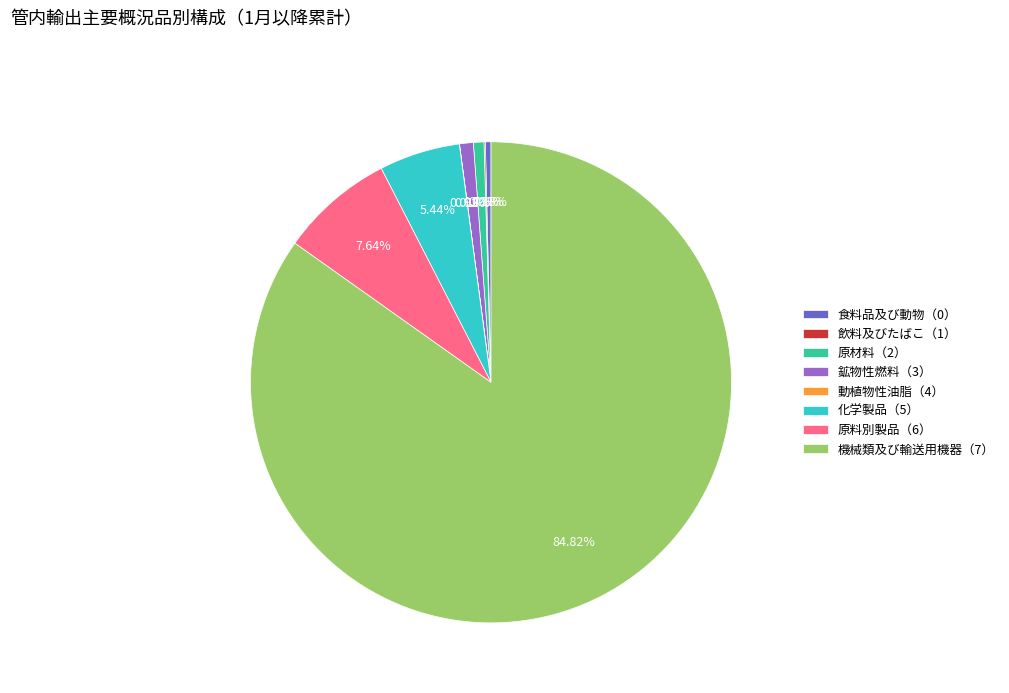

Is there a majority slice in this chart?

Yes